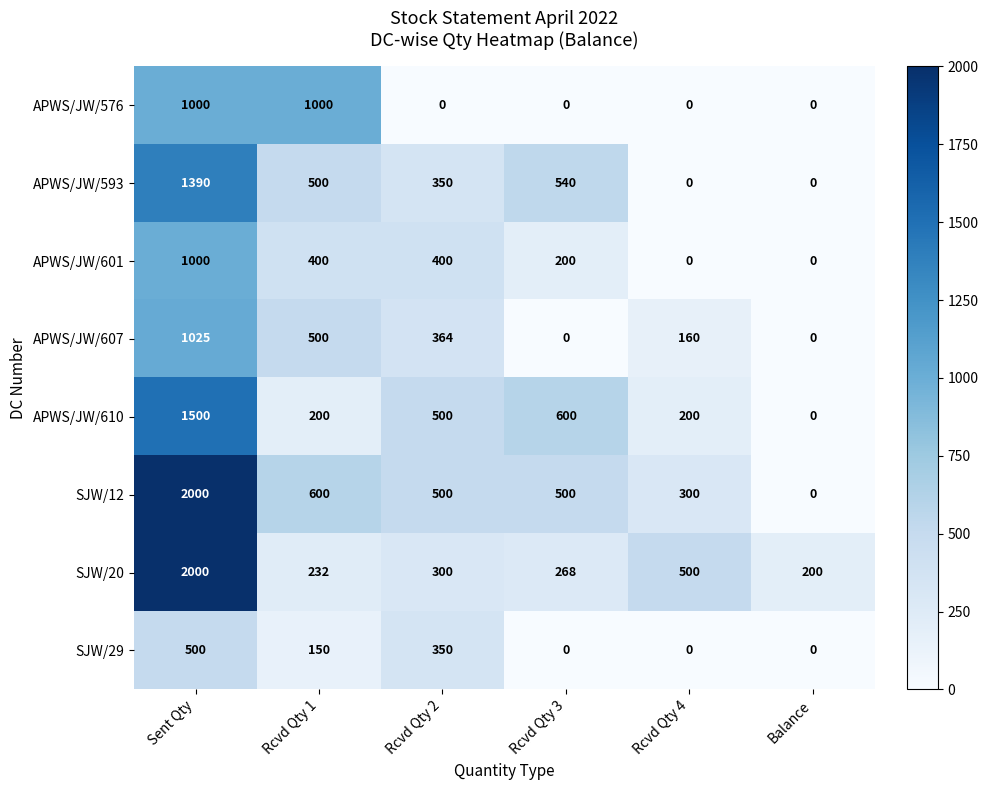

At which label is APWS/JW/593 closest to 695?

Rcvd Qty 3